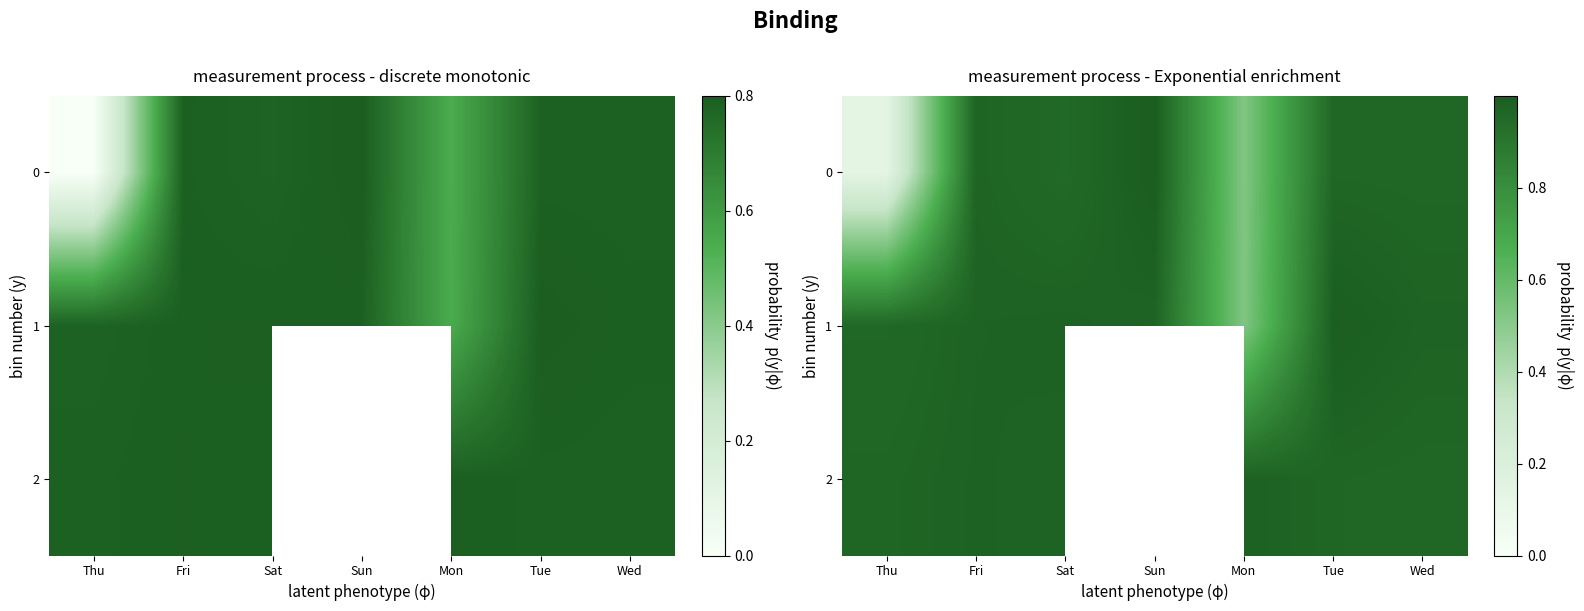

At which category does the chart reach its minimum across all series?

Thu